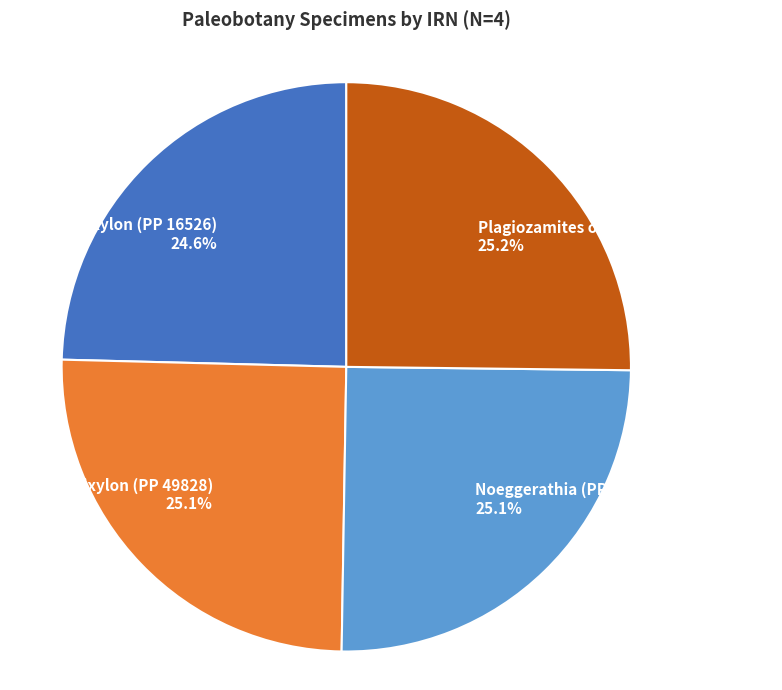

Is Callixylon (PP 49828) the majority of the pie?

No